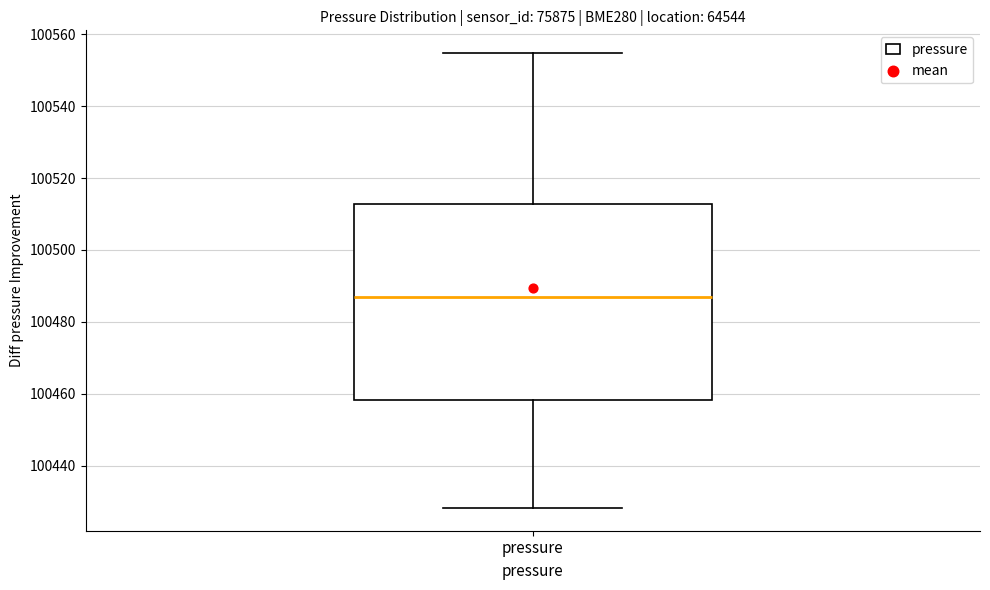

Where does the upper whisker of the box for pressure end on the y-axis? The values are not printed on the chart, so give them approximately, as read against the axis.

100554